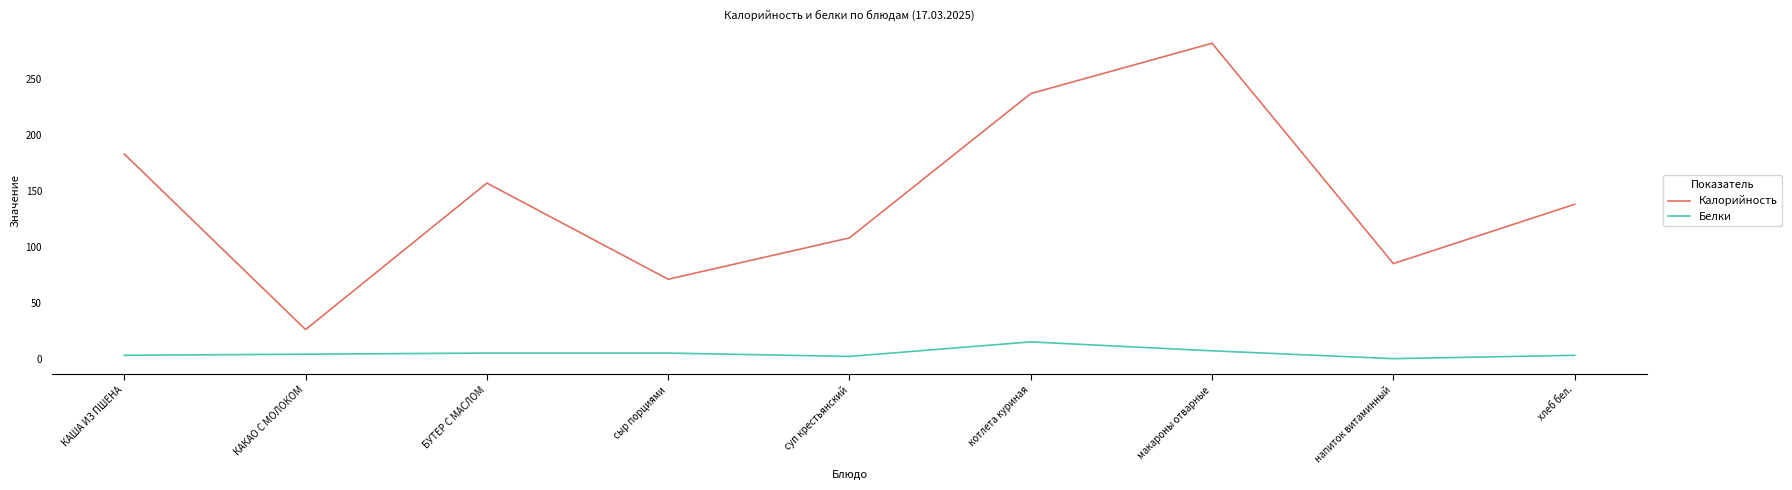

Is it true that Белки equals 5 at БУТЕР С МАСЛОМ?

True